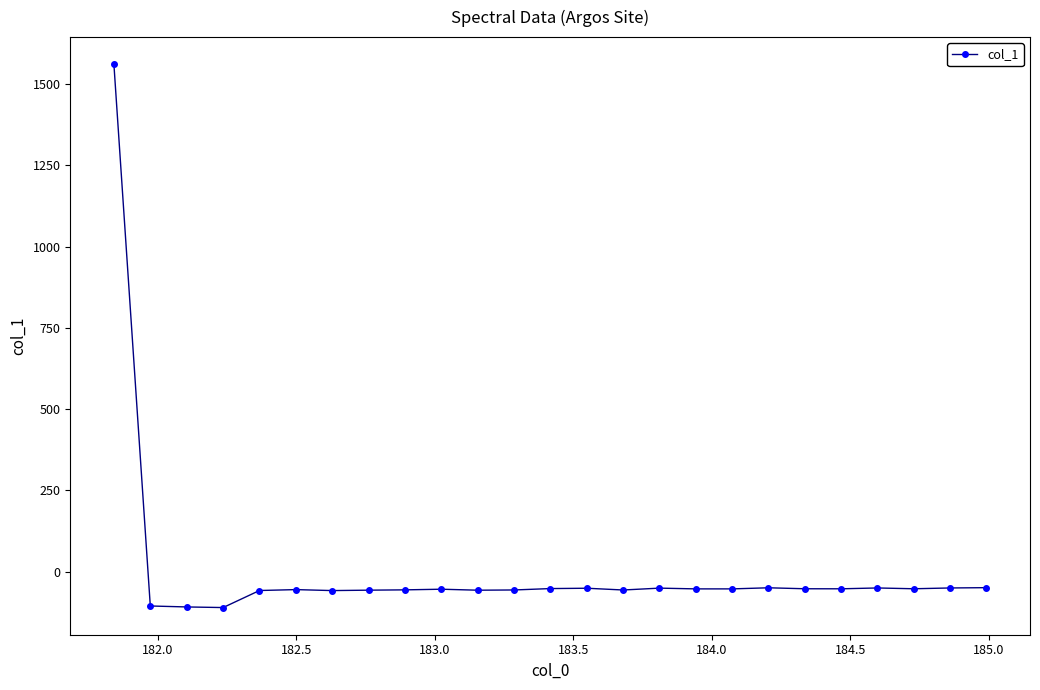

What is the maximum value shown in the chart?

1560.9